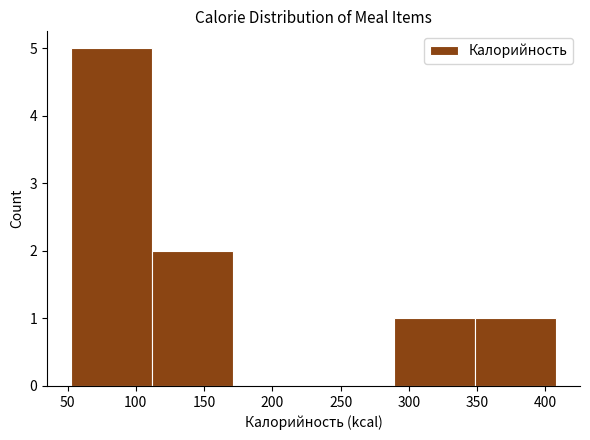

Which range on the x-axis has the tallest bar?

55 to 110